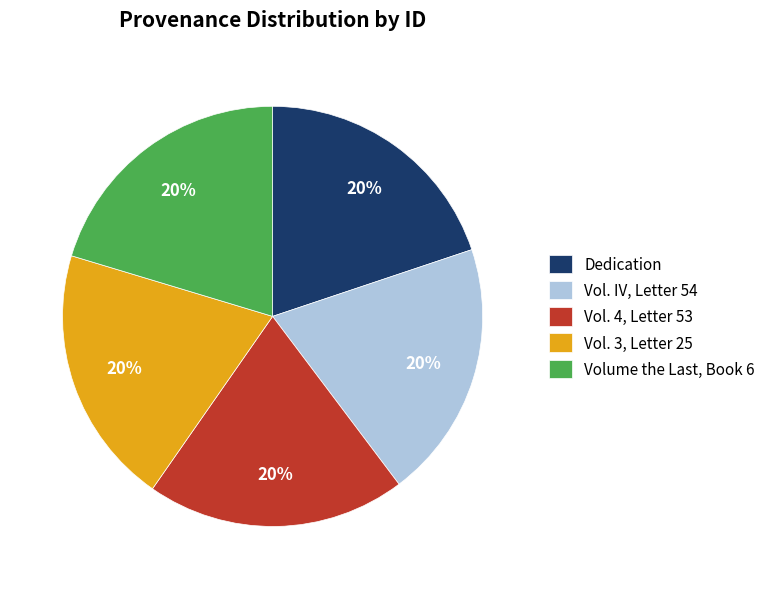

What percentage is the Vol. 4, Letter 53 slice, to the nearest percent?

20%